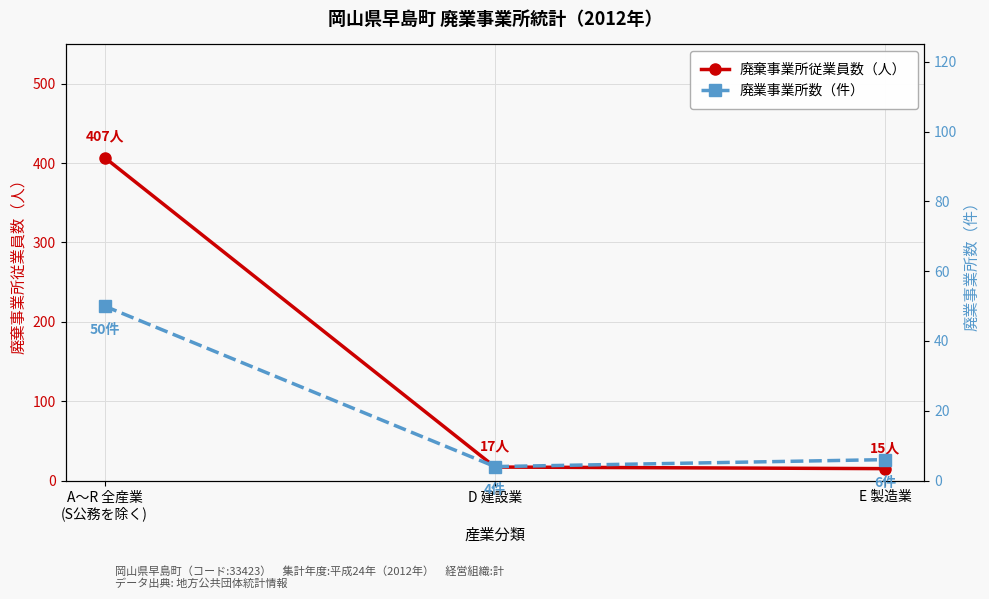

Reading right to left, what are all the values shown in this chart?

廃棄事業所従業員数（人）: E 製造業=15	D 建設業=17	A～R 全産業
(S公務を除く)=407
廃業事業所数（件）: E 製造業=6	D 建設業=4	A～R 全産業
(S公務を除く)=50